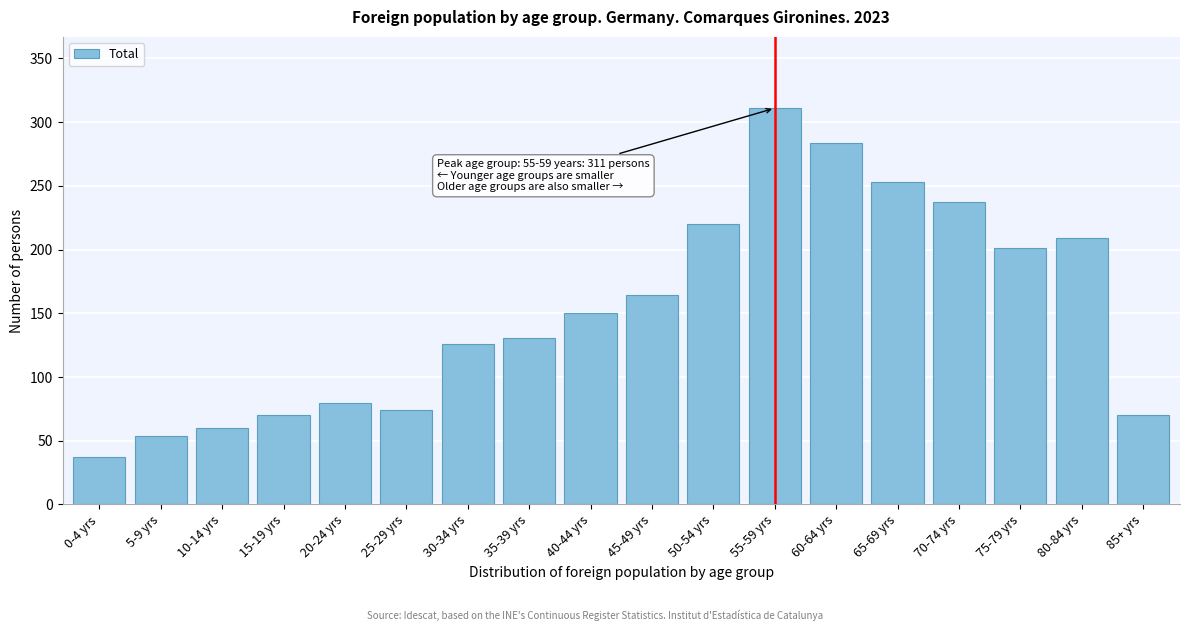

Reading left to right, transcribe all the data shown in this chart.

37	54	60	70	80	74	126	131	150	164	220	311	284	253	237	201	209	70